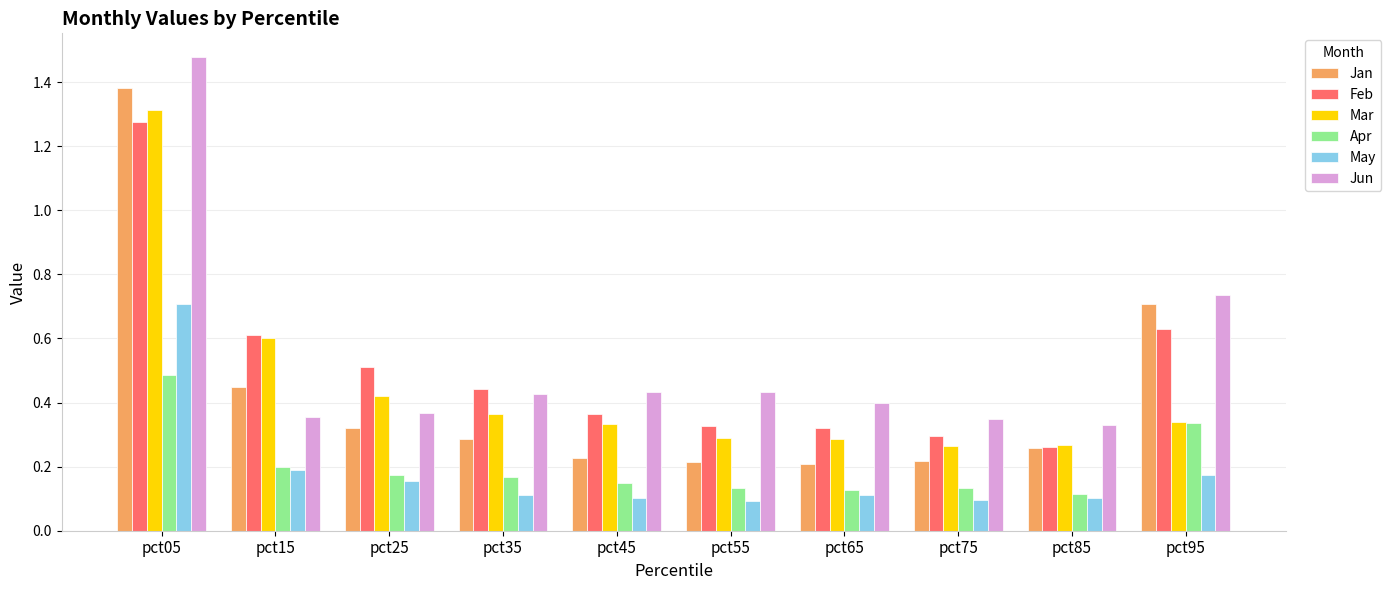

What is the difference between the Feb values at pct05 and pct45?

0.9